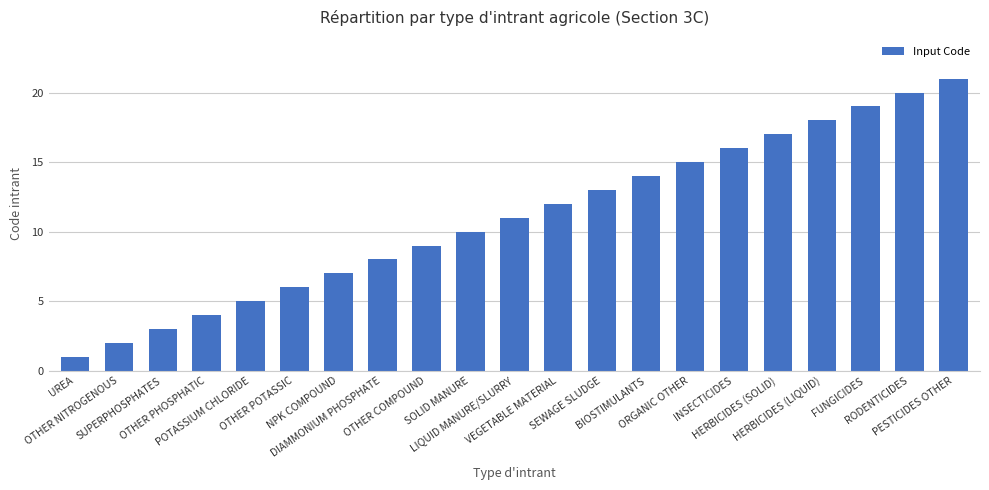

What is the minimum value shown in the chart?

1